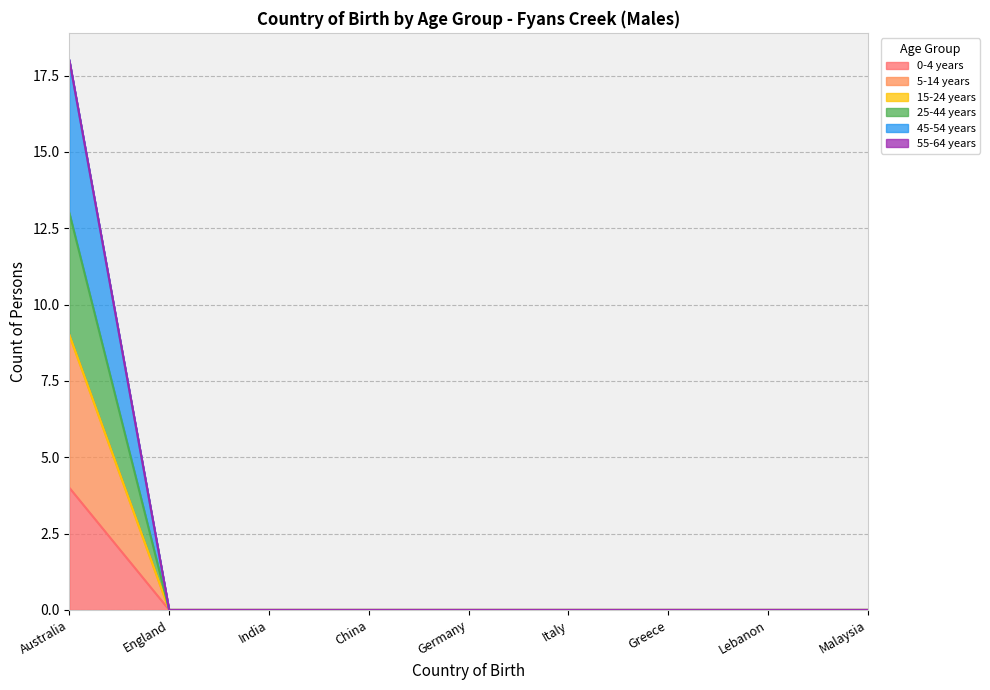

What is the difference between the maximum and minimum values in the 0-4 years series?

4